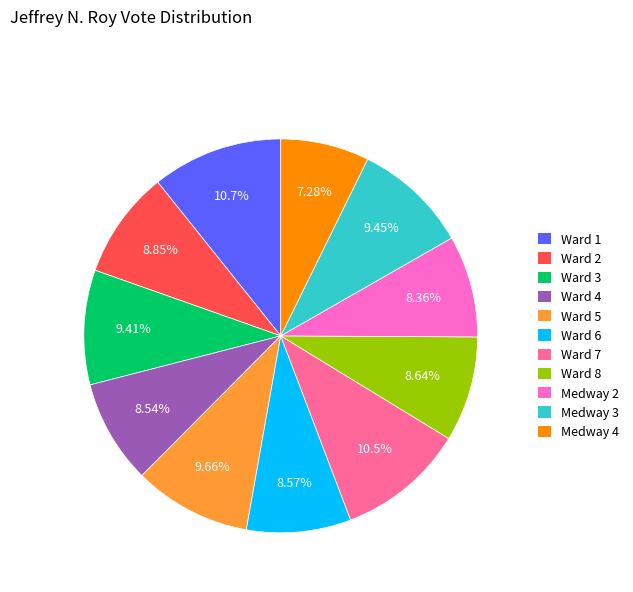

Do Medway 3 and Medway 2 together represent more than half of the pie?

No